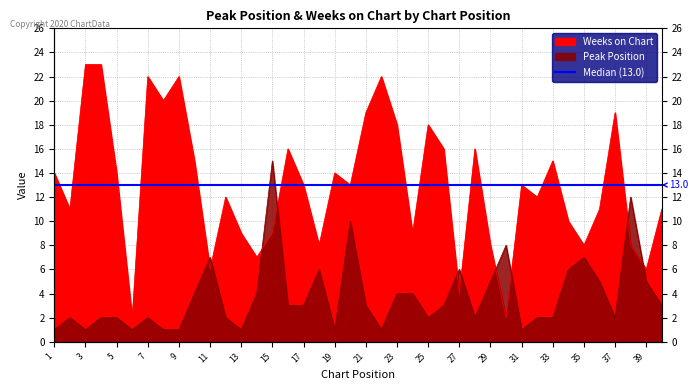

At which category is the sum across all series the highest?

4